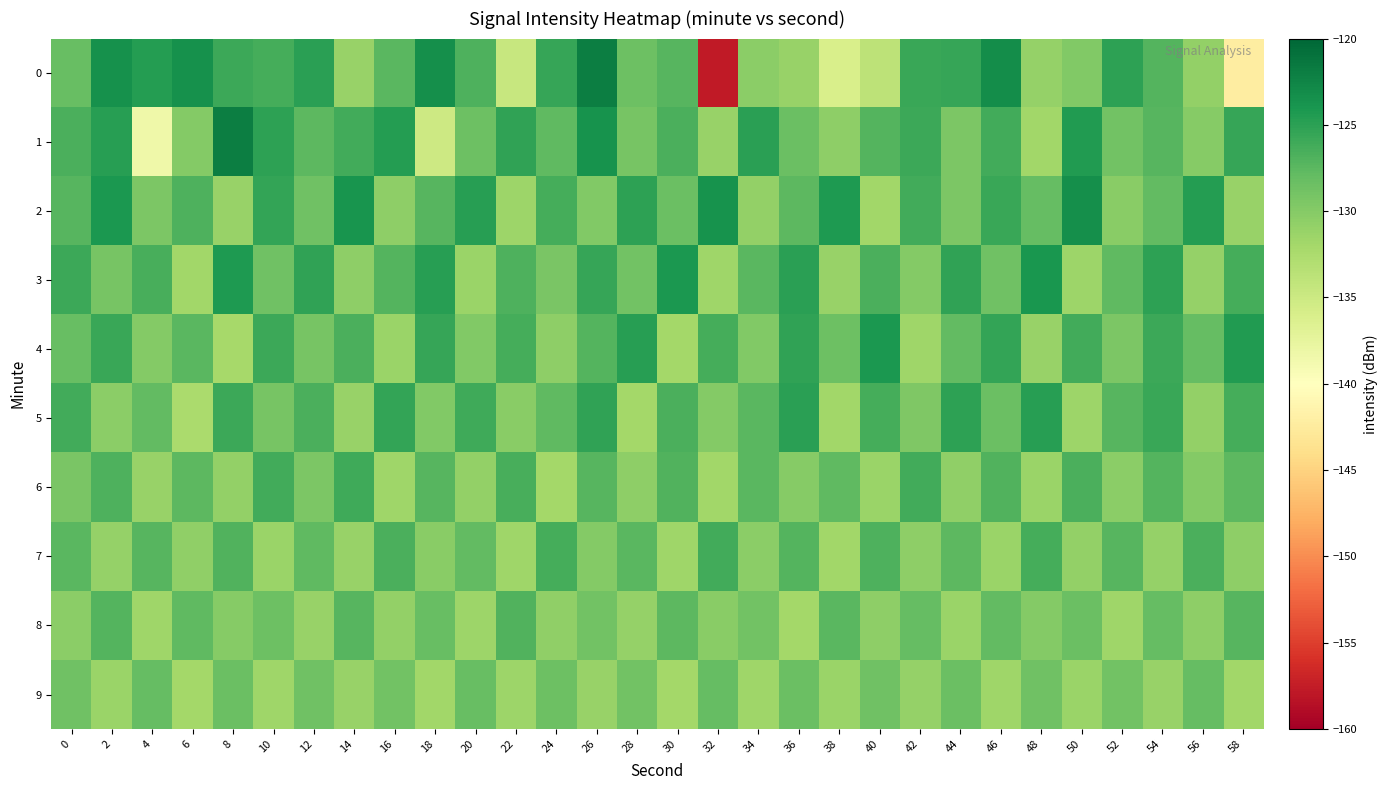

What is the difference between the highest and lowest values at 46?

8.6